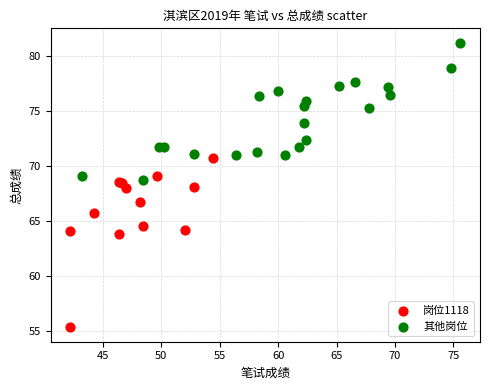

Which series has the widest spread of Y values?

岗位1118